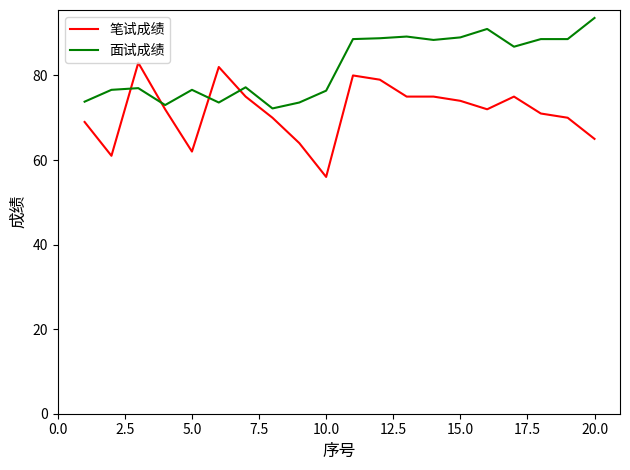

True or false: 面试成绩 and 笔试成绩 cross at least once.

True